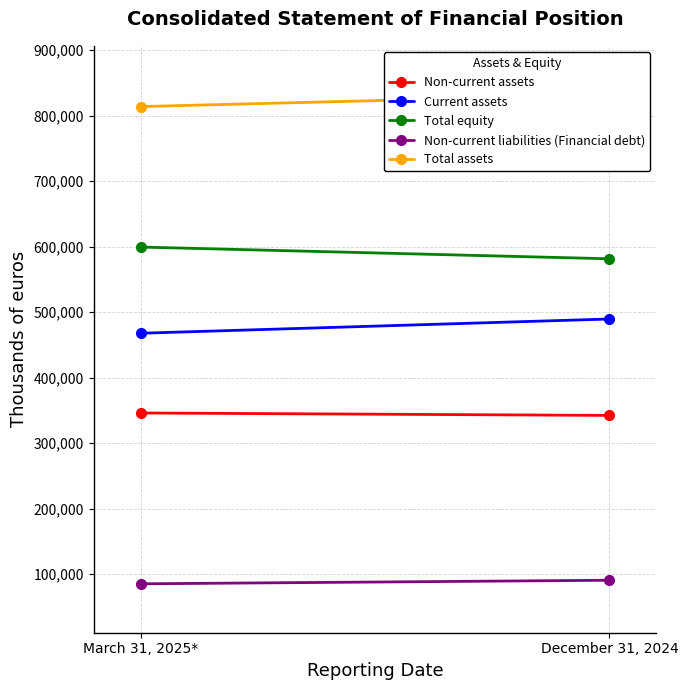

Reading right to left, extract all data points from this chart.

Non-current assets: 342416	346108
Current assets: 489606	467855
Total equity: 581540	599468
Non-current liabilities (Financial debt): 90719	85268
Total assets: 832022	813963